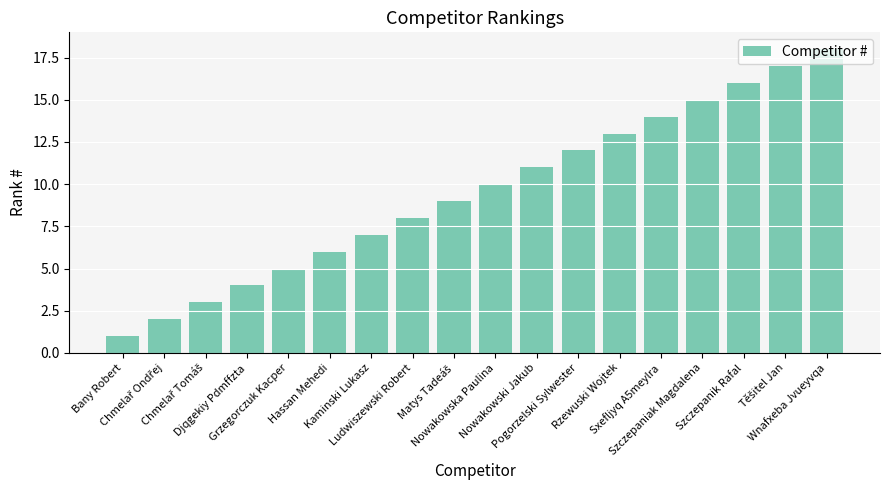

What is the greatest value displayed?

18